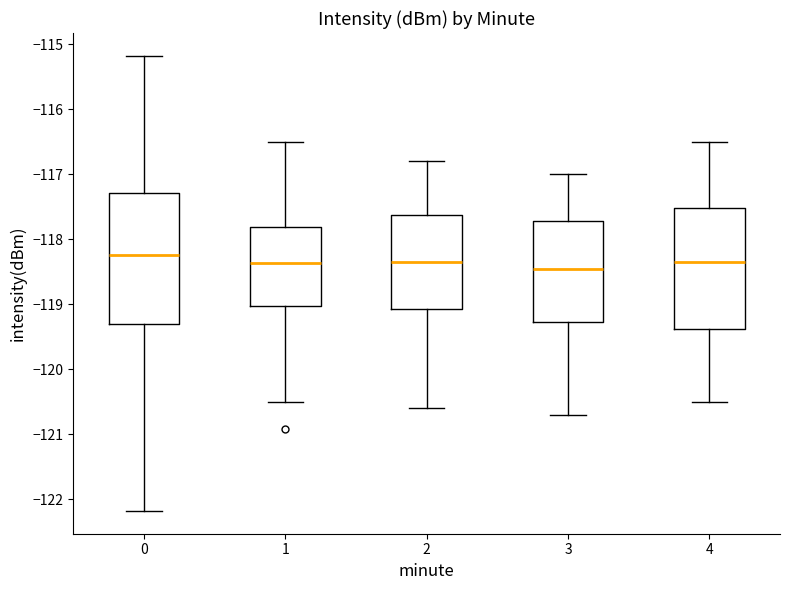

Reading left to right, transcribe this box plot: for each box, give where its median line is, the range the box spans, and where its two whiskers end, as read against the y-axis. The values are not printed on the chart, so give them approximately, as read against the axis.

0: median -118.2, box -119.3 to -117.3, whiskers -122.2 to -115.2
1: median -118.4, box -119.0 to -117.8, whiskers -120.5 to -116.5
2: median -118.3, box -119.1 to -117.6, whiskers -120.6 to -116.8
3: median -118.4, box -119.3 to -117.7, whiskers -120.7 to -117.0
4: median -118.3, box -119.4 to -117.5, whiskers -120.5 to -116.5